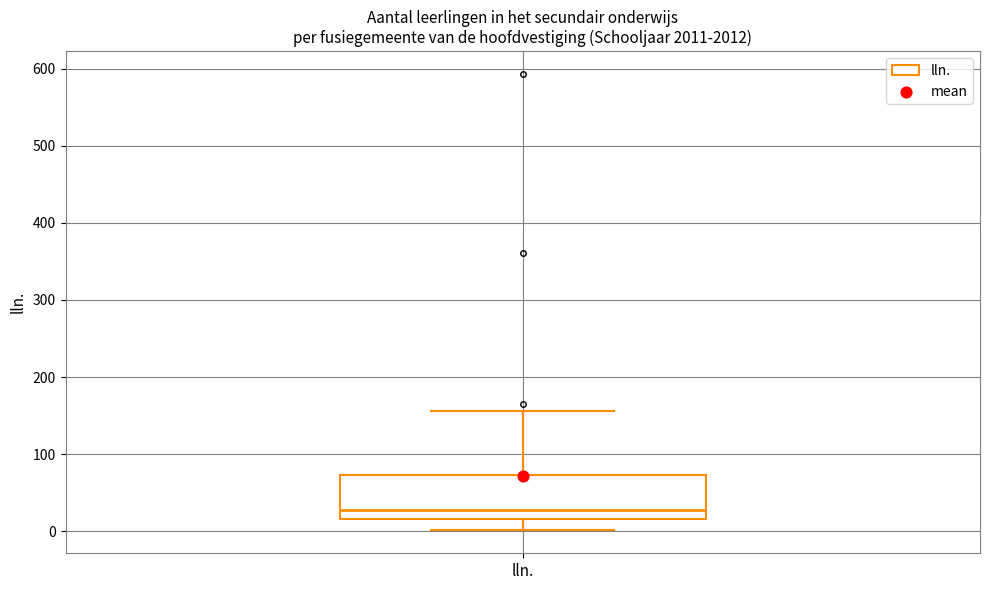

Transcribe this box plot: give where the median line is, the range the box spans, and where the two whiskers end, as read against the y-axis. The values are not printed on the chart, so give them approximately, as read against the axis.

median 30, box 20 to 70, whiskers 0 to 160